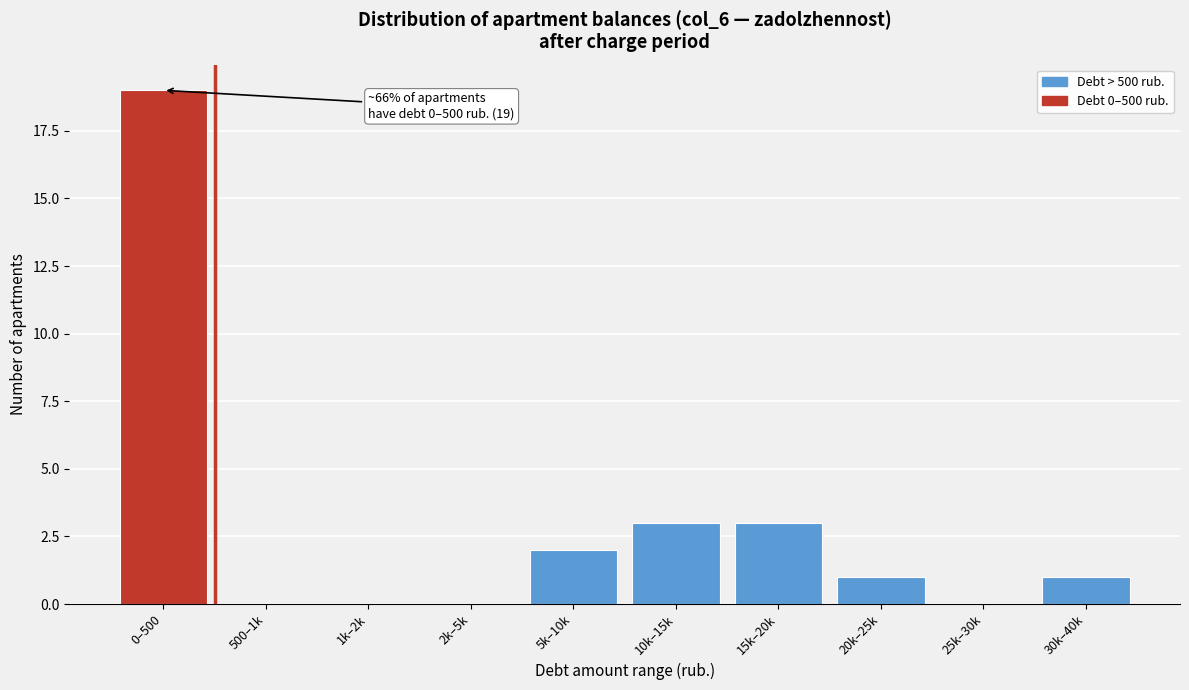

Reading right to left, extract all data points from this chart.

30k–40k=1	25k–30k=0	20k–25k=1	15k–20k=3	10k–15k=3	5k–10k=2	2k–5k=0	1k–2k=0	500–1k=0	0–500=19